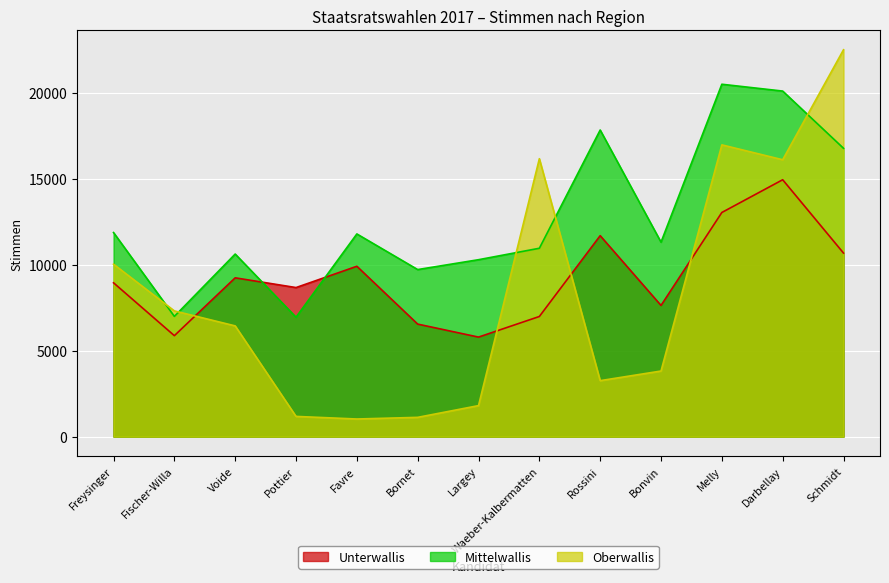

What position from the right is Darbellay?

2